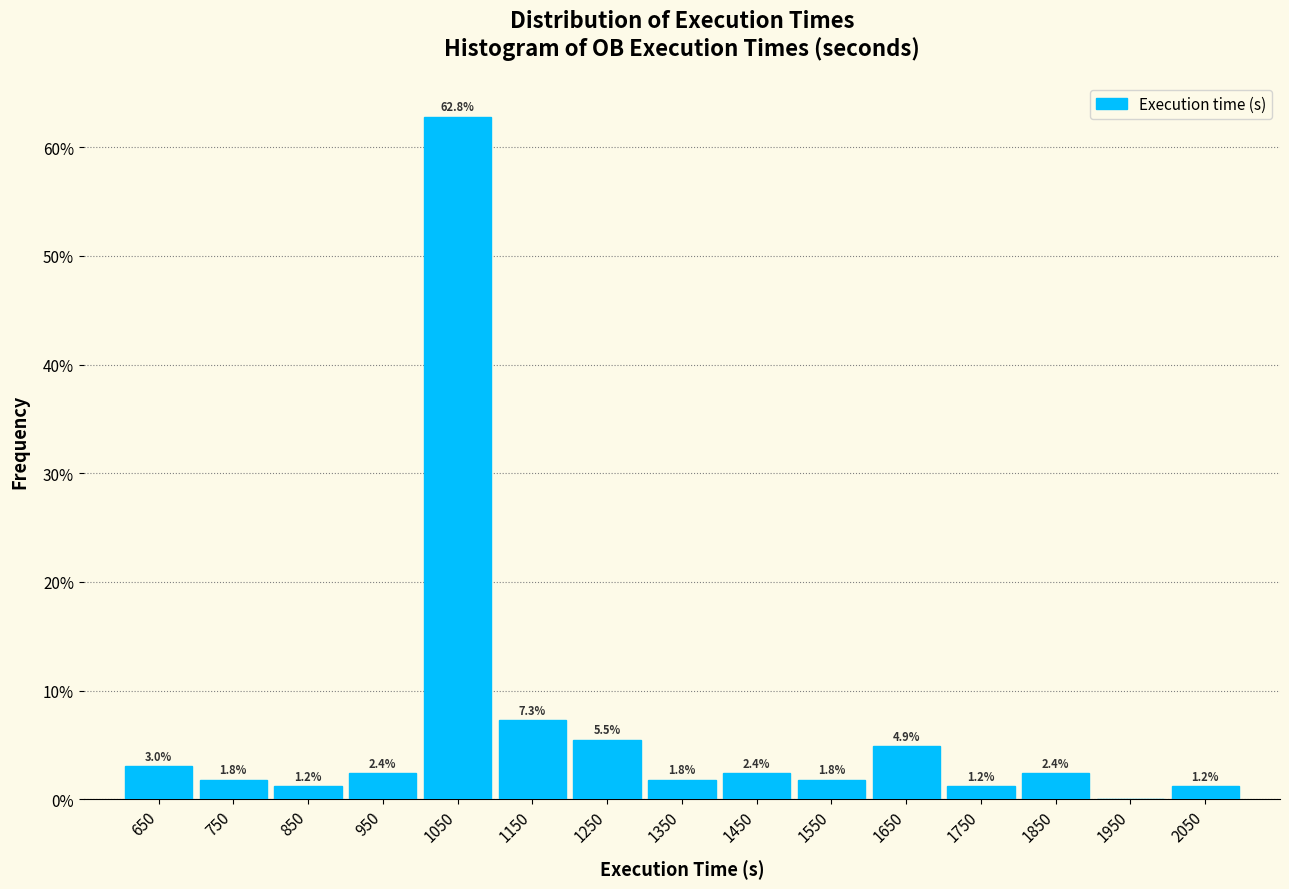

Which range on the x-axis has the tallest bar?

1000 to 1100